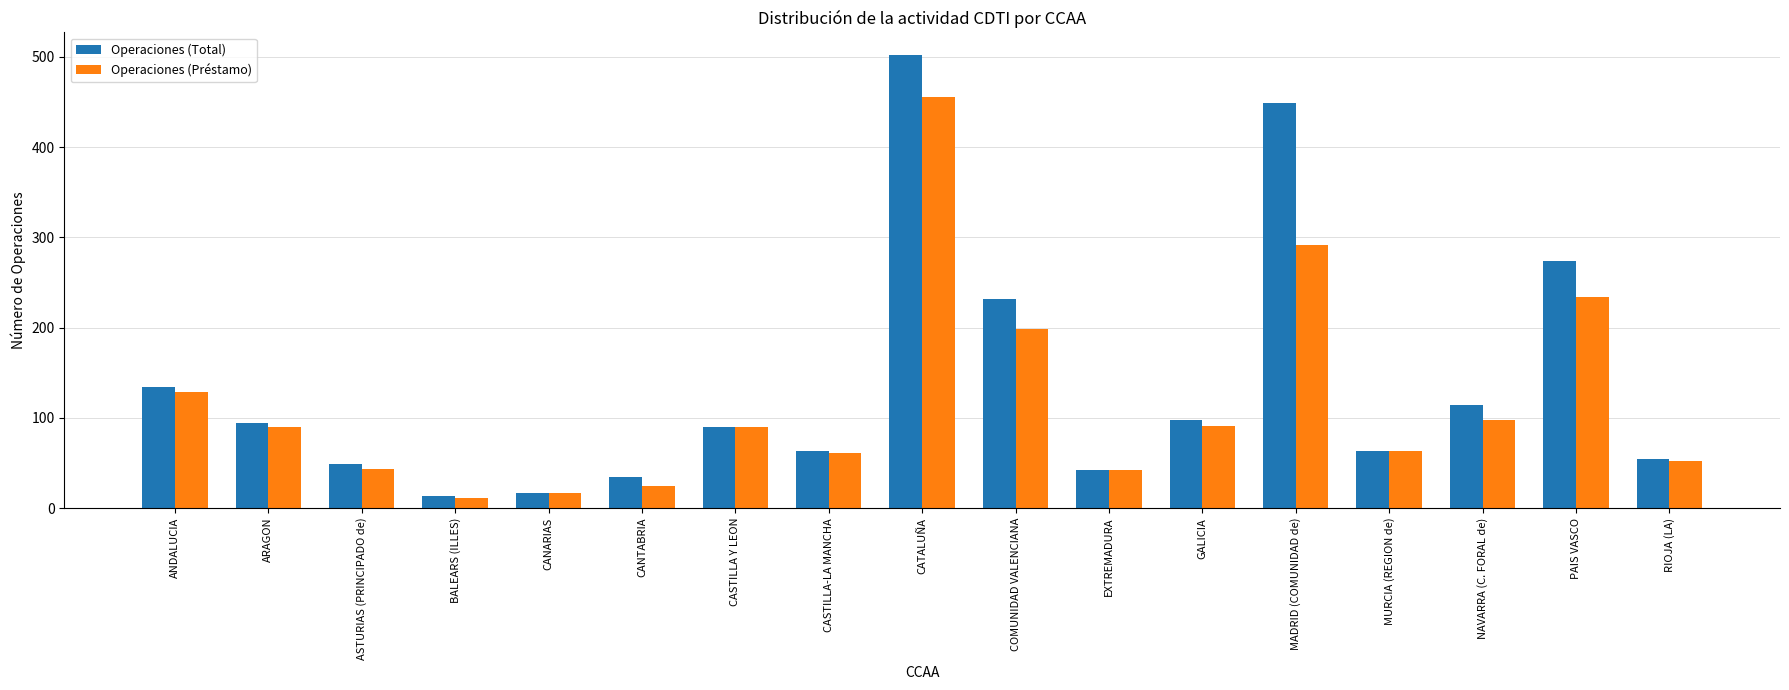

The value of Operaciones (Total) at EXTREMADURA is 42. True or false?

True